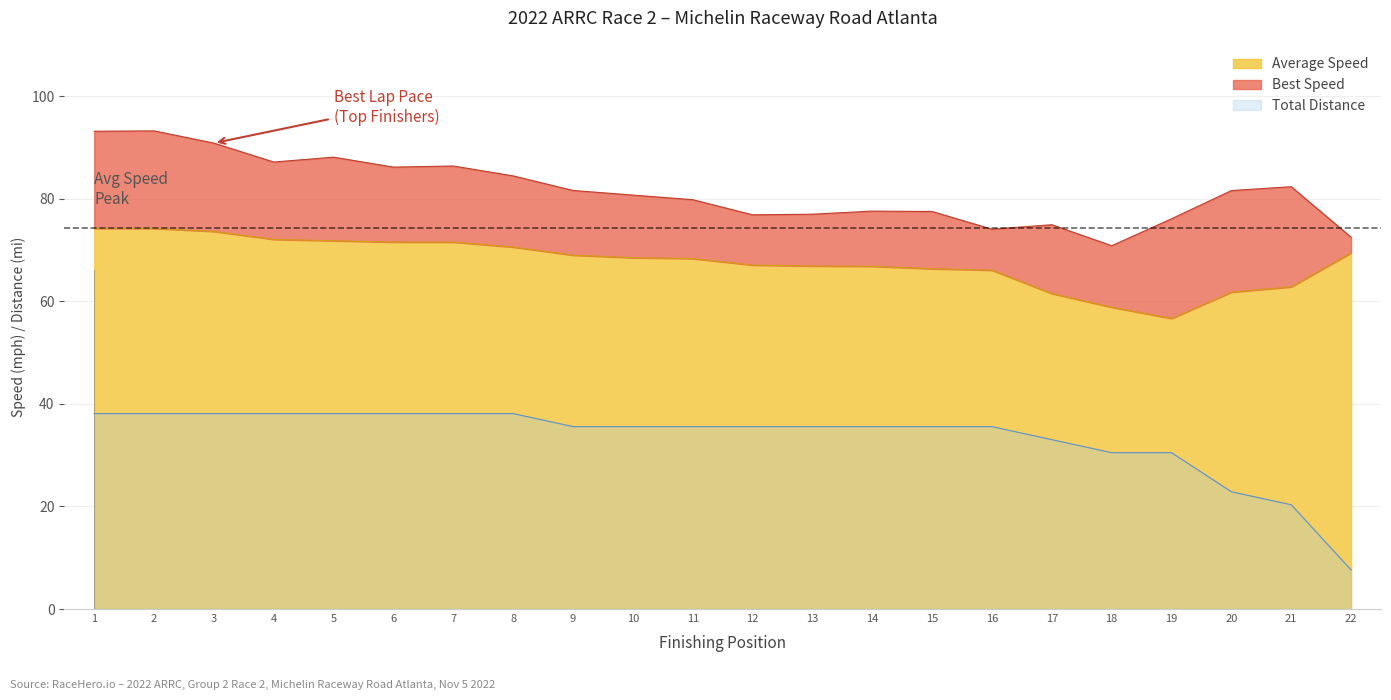

What is the approximate value of Average Speed at 6?

71.5